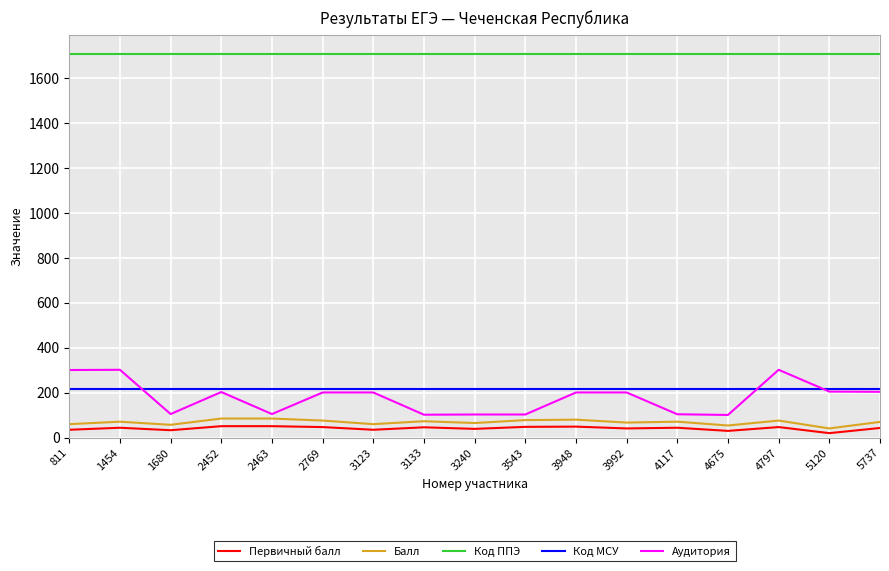

True or false: Аудитория has a value of 302 at 4797.

True